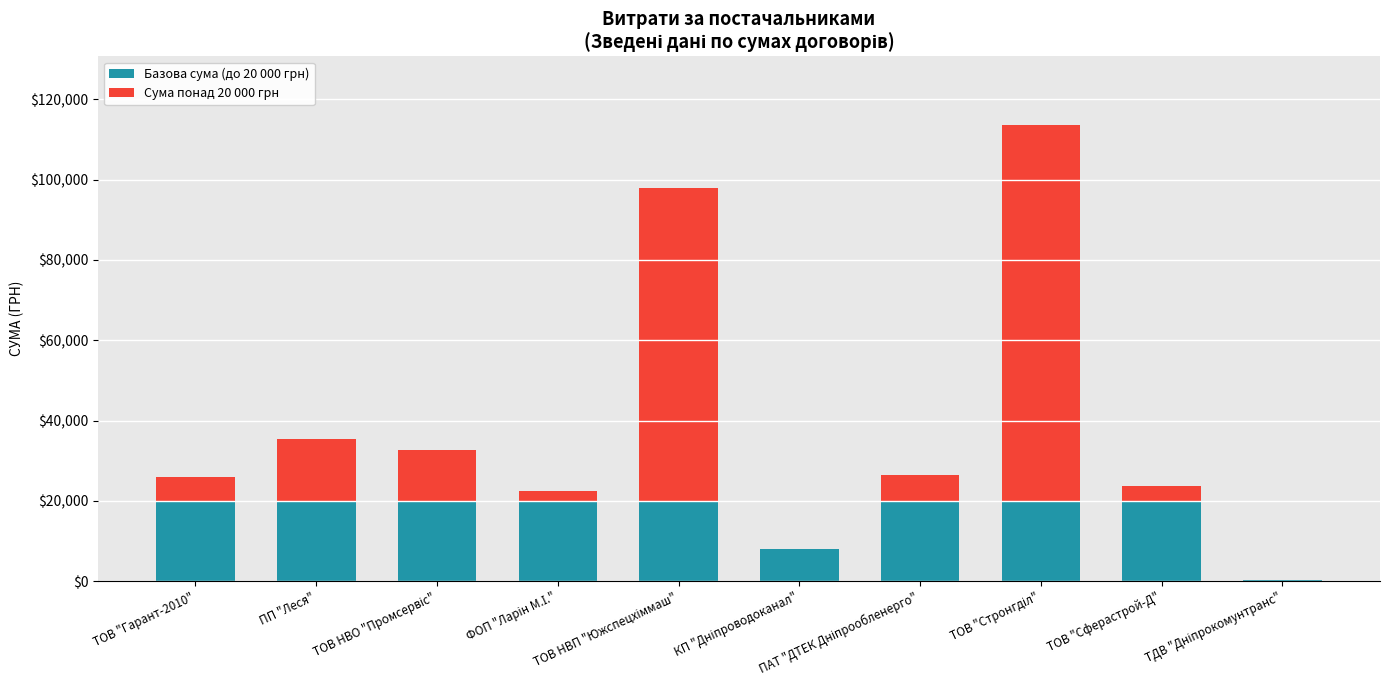

What are all the series names shown in the legend?

Базова сума (до 20 000 грн), Сума понад 20 000 грн